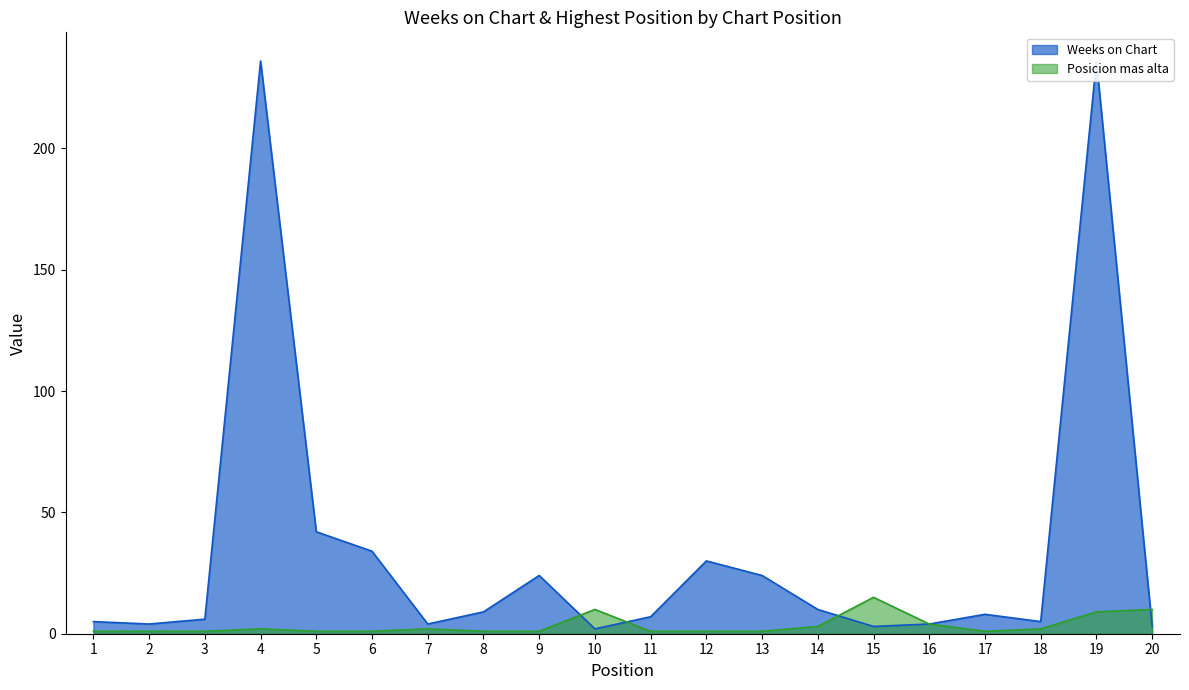

Where do Posicion mas alta and Weeks on Chart first cross each other?

9 and 10